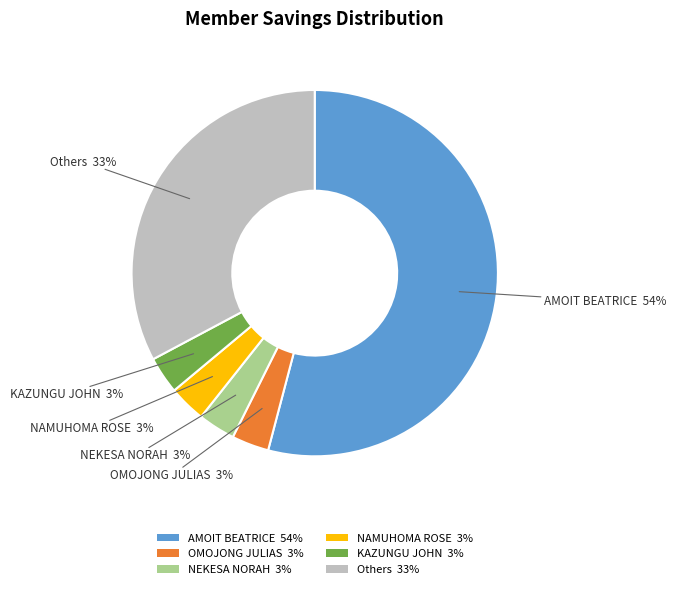

Does any single category account for the majority?

Yes